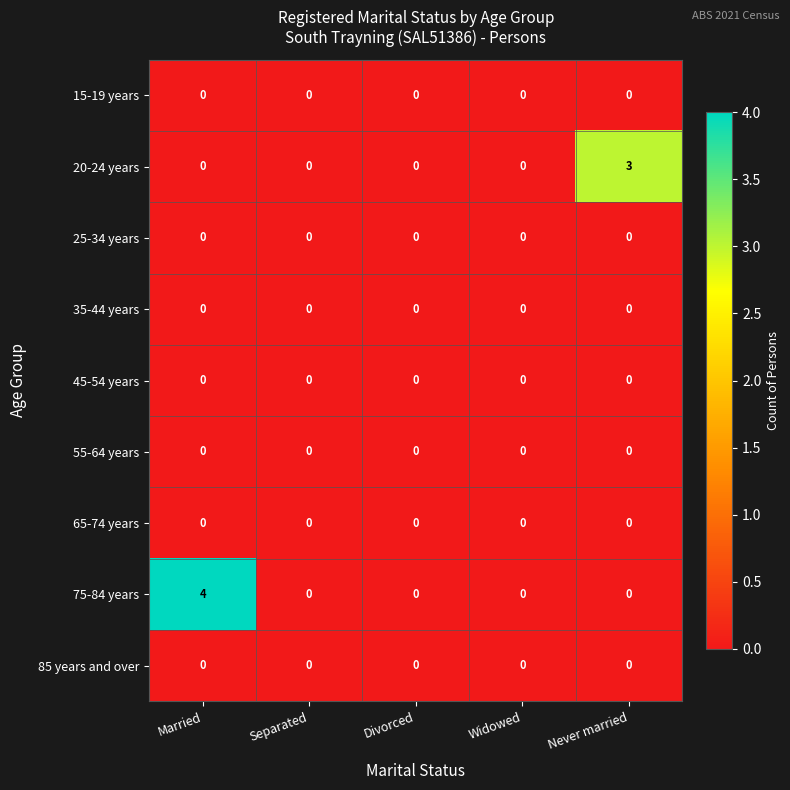

At which category is the sum across all series the highest?

Married